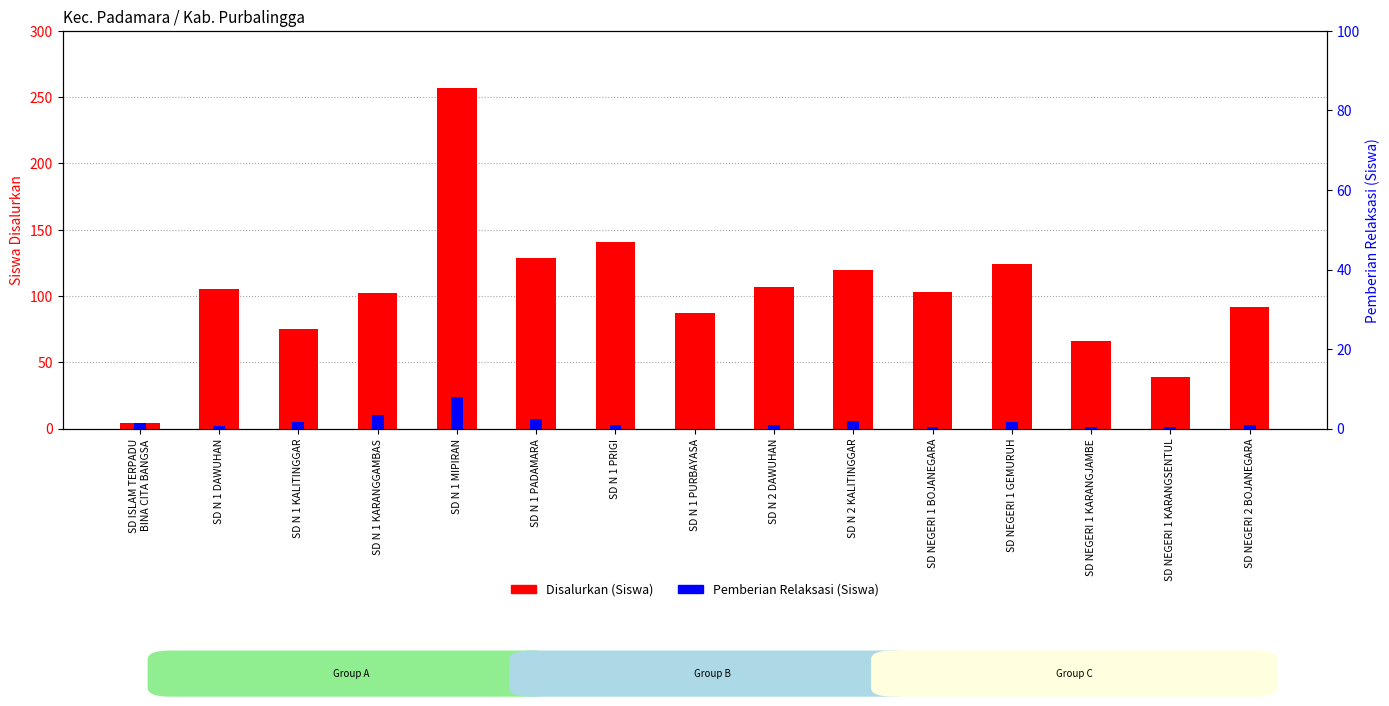

What is the greatest value displayed?

257